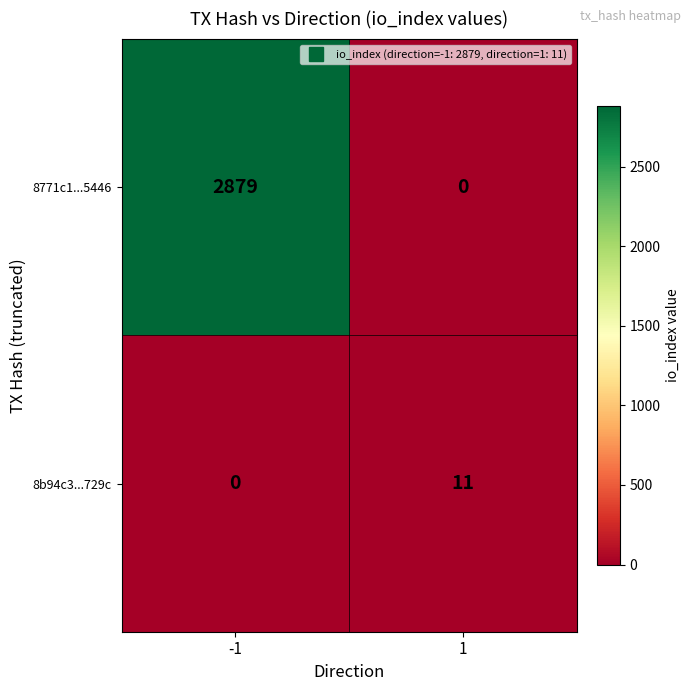

What is the total value across all series at 1?

11